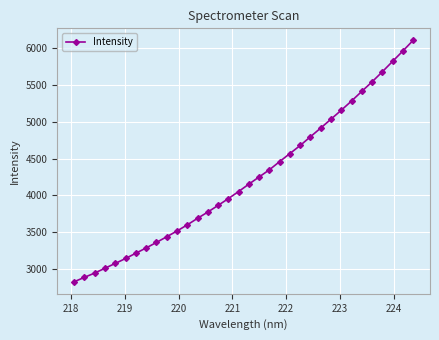

What is the difference between the maximum and minimum values?

3285.7